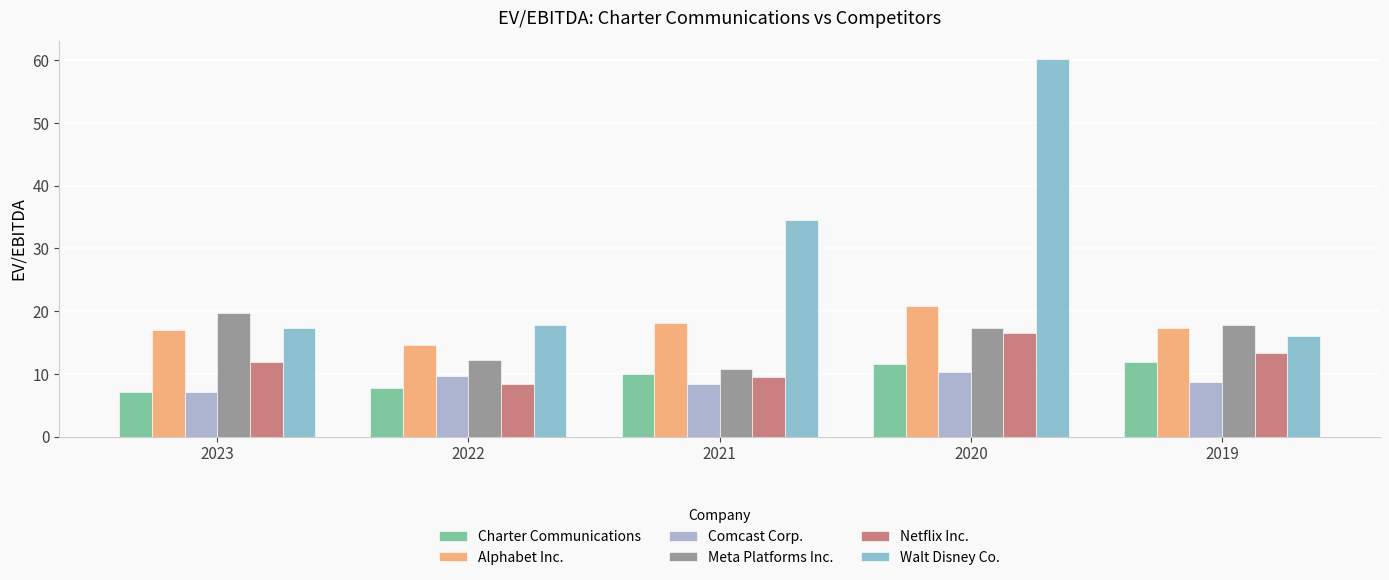

True or false: Alphabet Inc. has a value of 10.1 at 2022.

False